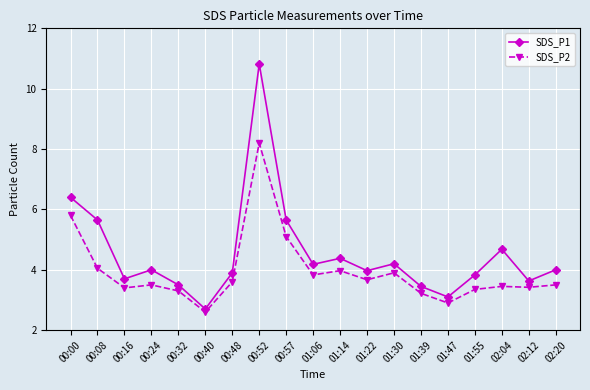

The SDS_P1 series shows 4.1 at 00:40. True or false?

False